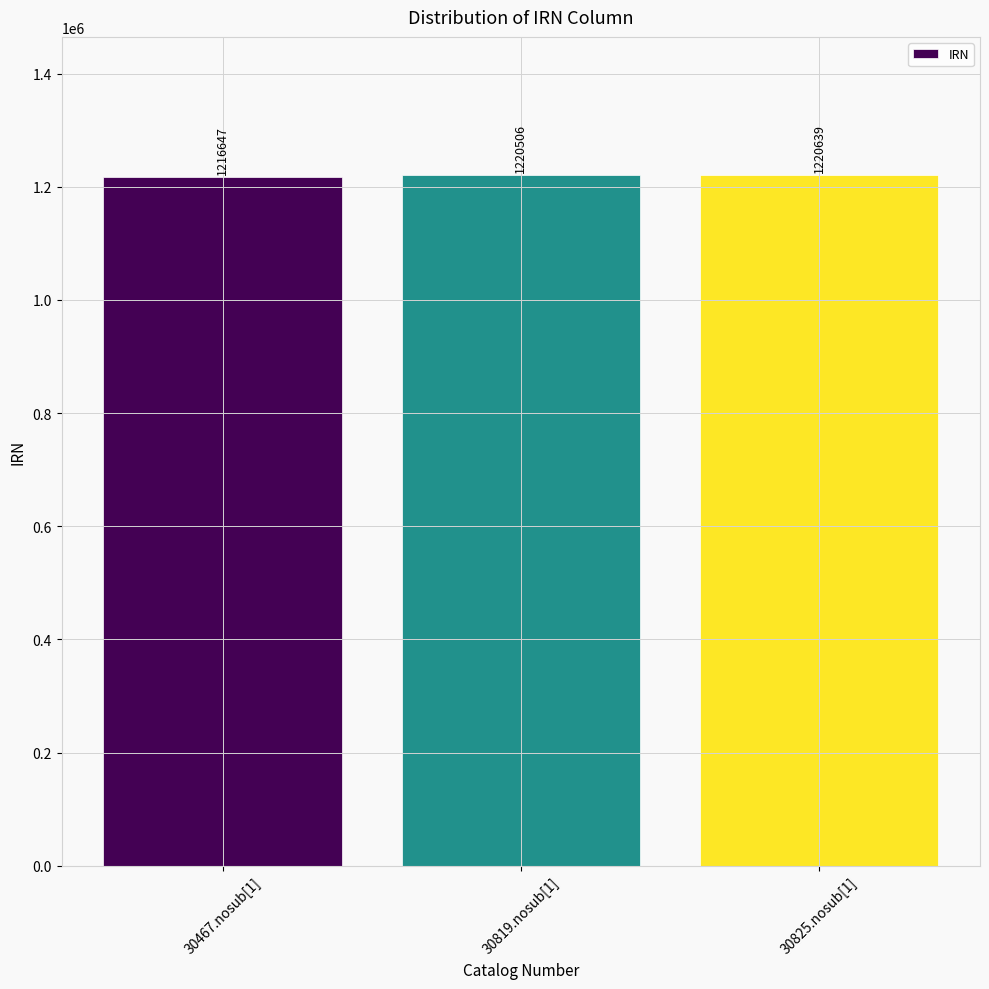

Which category has the lowest value across all series?

30467.nosub[1]